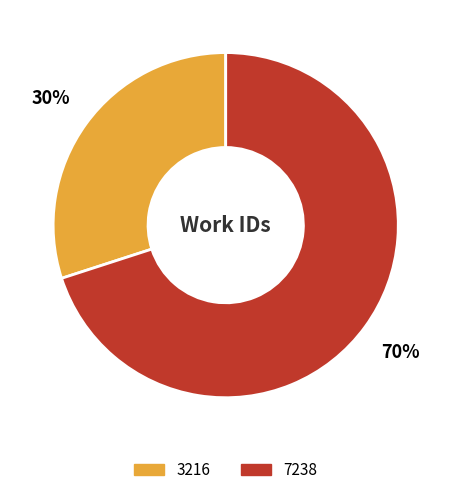

To the nearest percent, what portion does 7238 represent?

70%